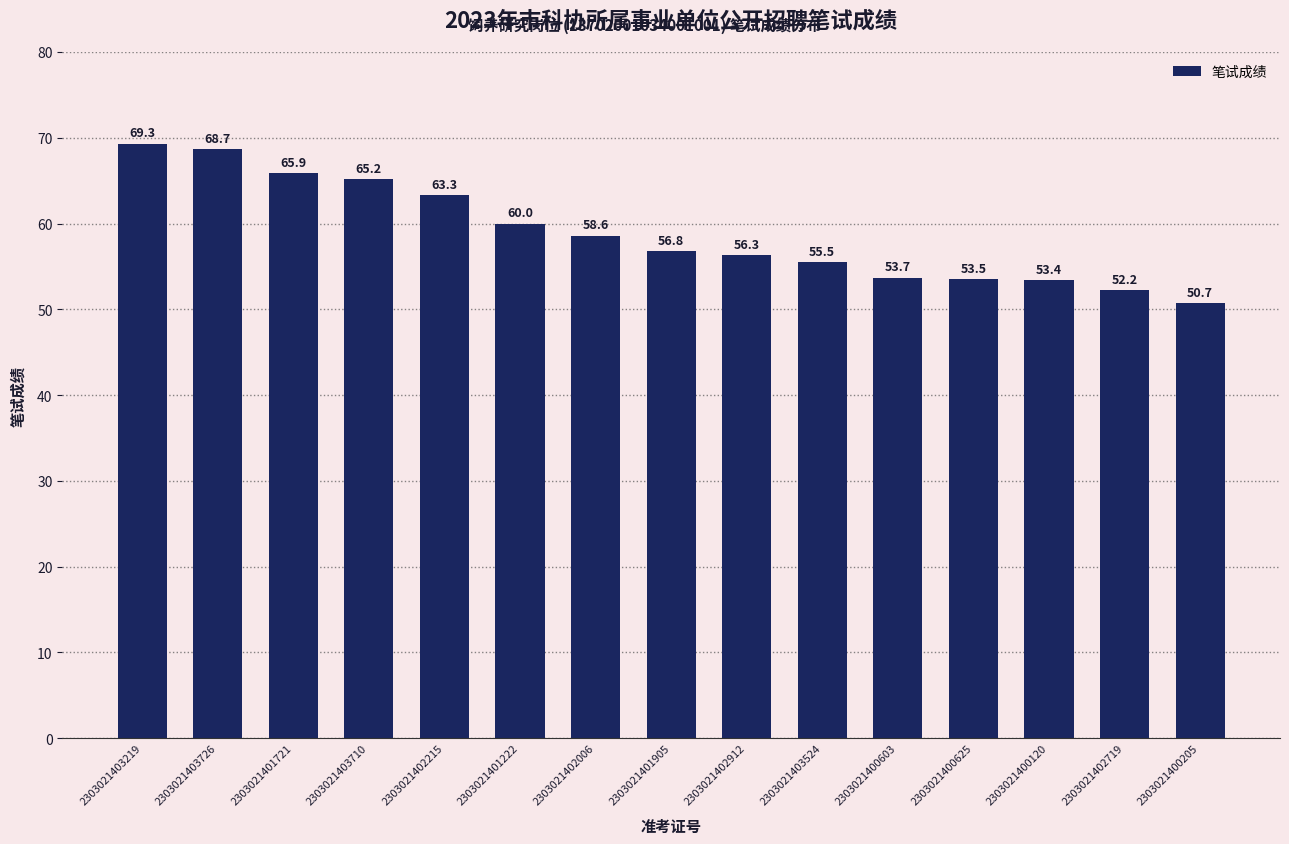

Rank the categories by value from lowest to highest.

2303021400205, 2303021402719, 2303021400120, 2303021400625, 2303021400603, 2303021403524, 2303021402912, 2303021401905, 2303021402006, 2303021401222, 2303021402215, 2303021403710, 2303021401721, 2303021403726, 2303021403219